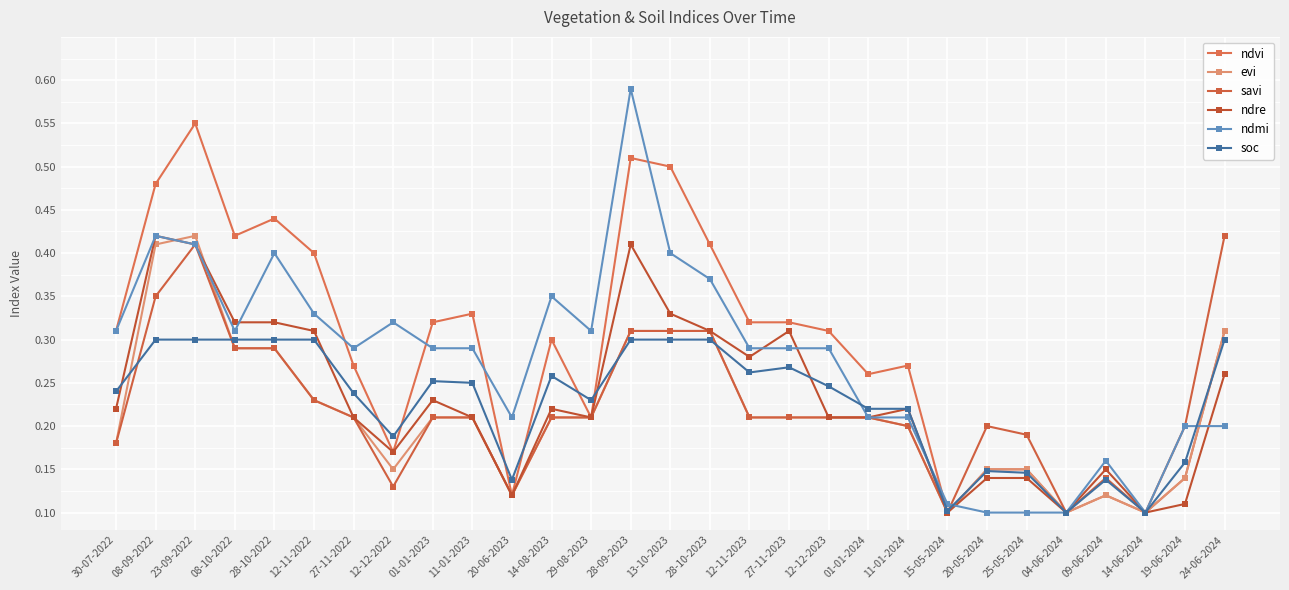

What is the sum of all soc values?

6.6